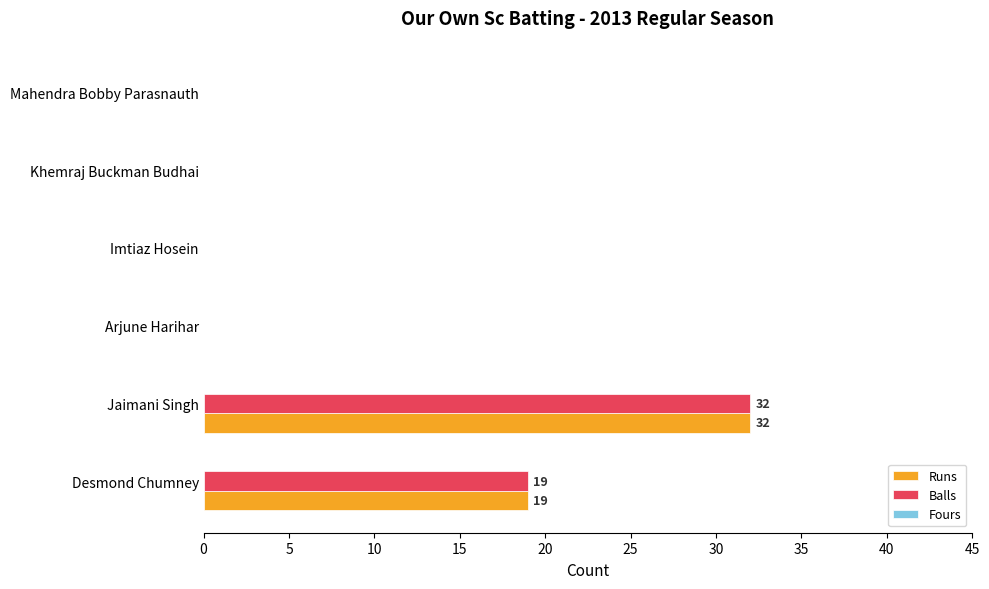

What is the sum of the Balls values at Arjune Harihar and Desmond Chumney?

19